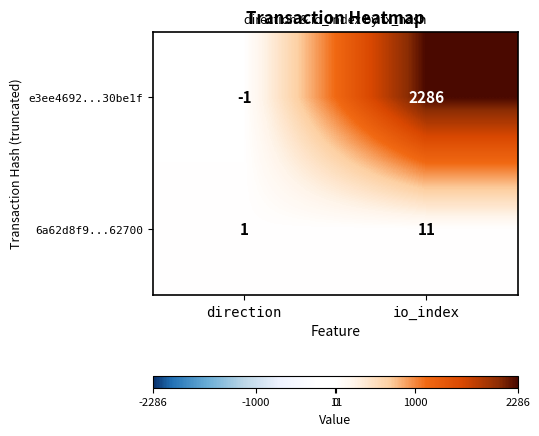

Reading left to right, transcribe all the data shown in this chart.

e3ee4692...30be1f: -1	2286
6a62d8f9...62700: 1	11